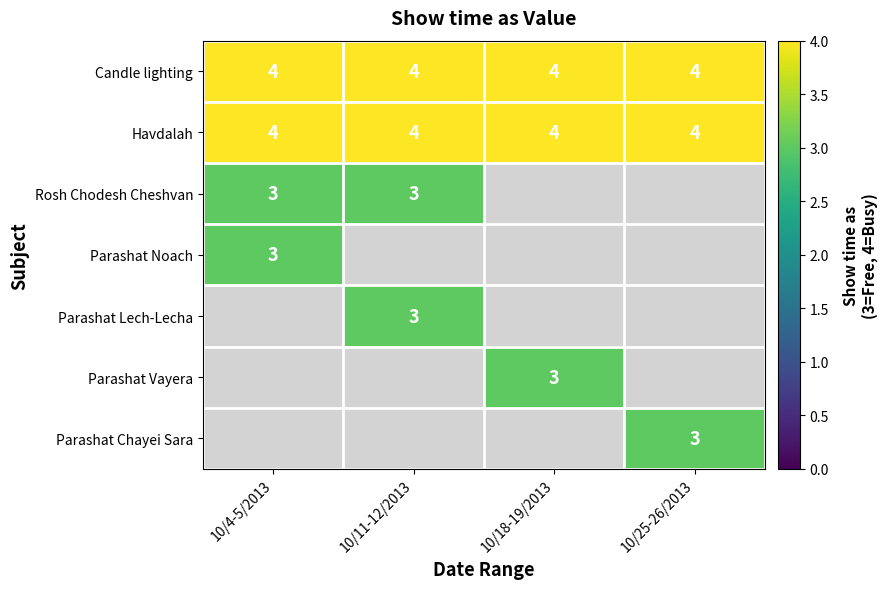

How many data points does each series have?

4